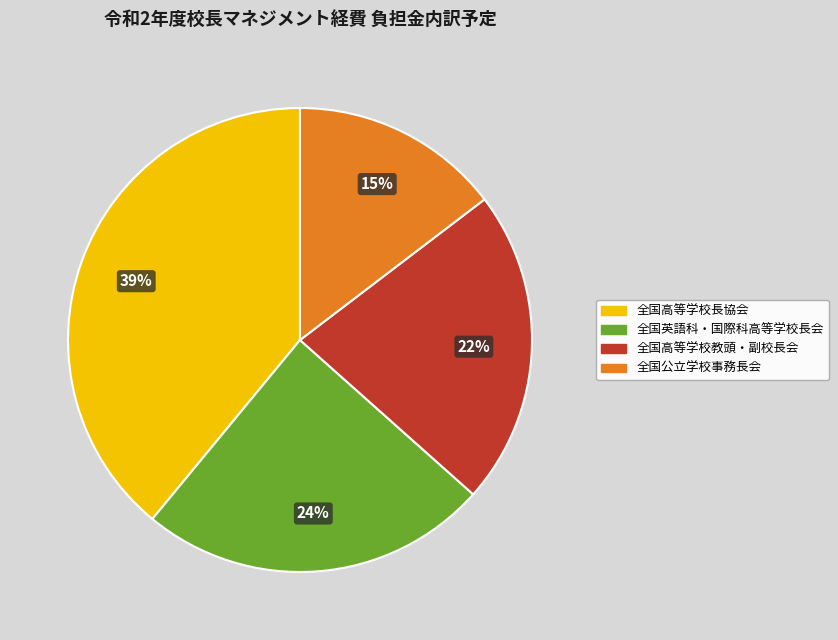

Rank the categories by value from highest to lowest.

全国高等学校長協会, 全国英語科・国際科高等学校長会, 全国高等学校教頭・副校長会, 全国公立学校事務長会